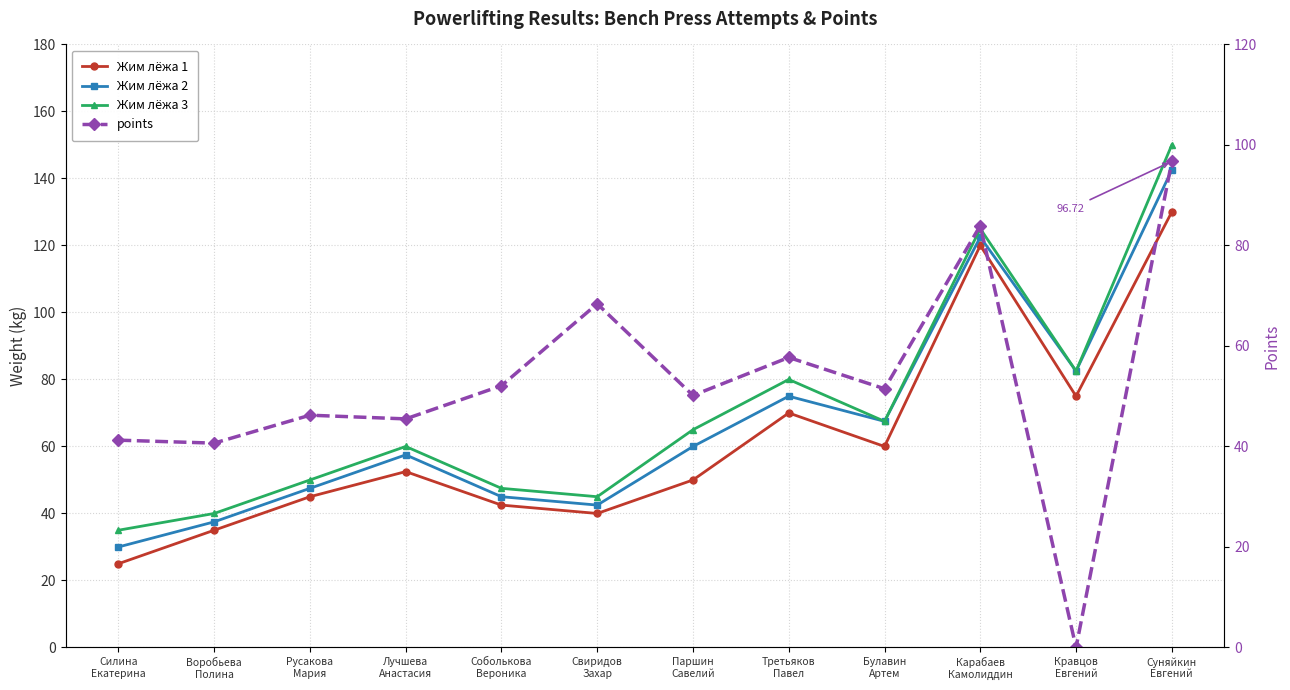

True or false: Жим лёжа 3 and Жим лёжа 1 cross at least once.

False